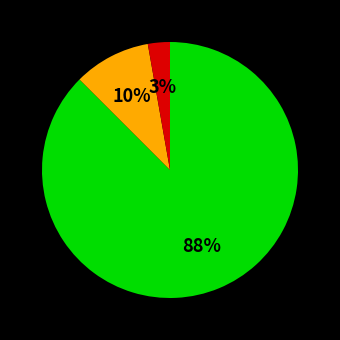

Count the number of slices in the pie.

3